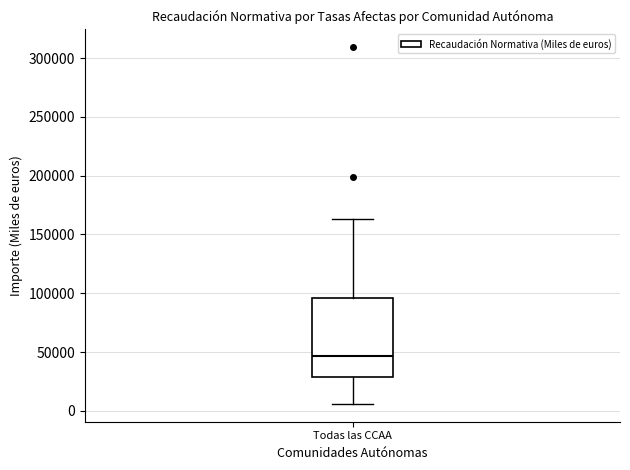

Transcribe this box plot: give where the median line is, the range the box spans, and where the two whiskers end, as read against the y-axis. The values are not printed on the chart, so give them approximately, as read against the axis.

median 45000, box 30000 to 95000, whiskers 5000 to 165000